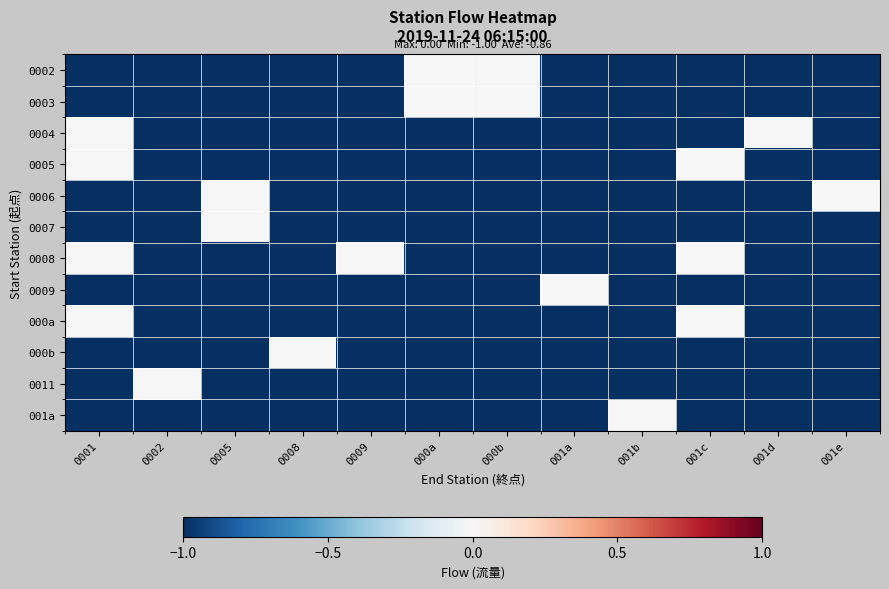

At which category is the sum across all series the highest?

0001